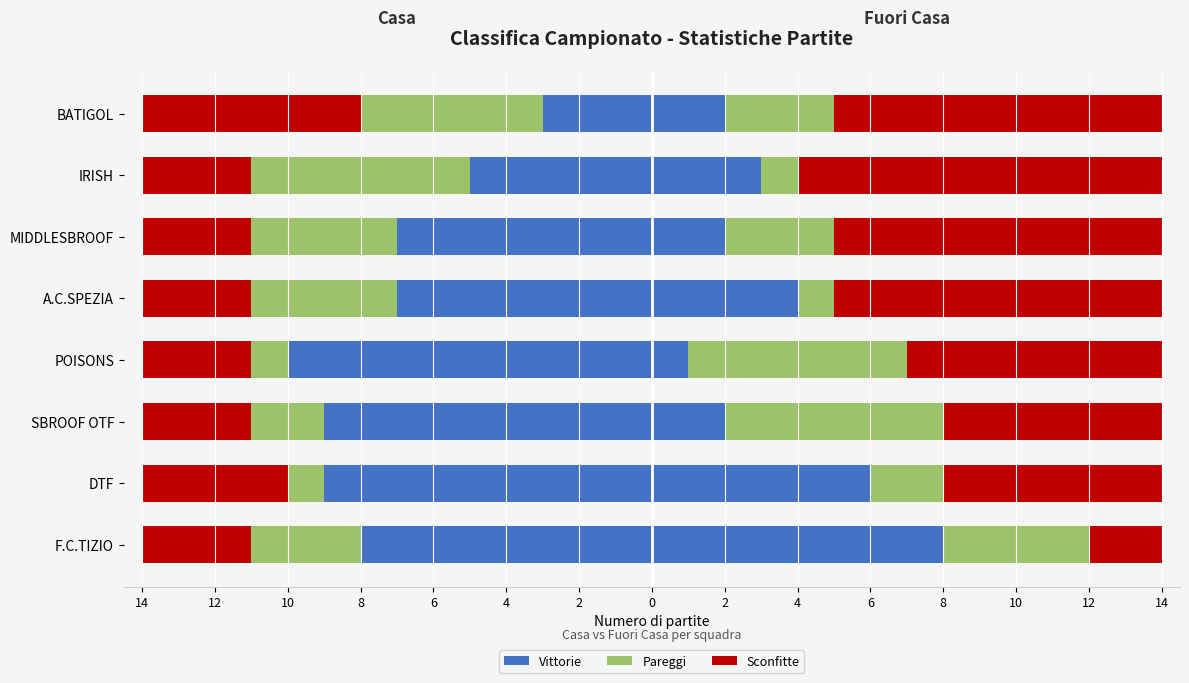

What is the total value across all series at SBROOF OTF?

-14